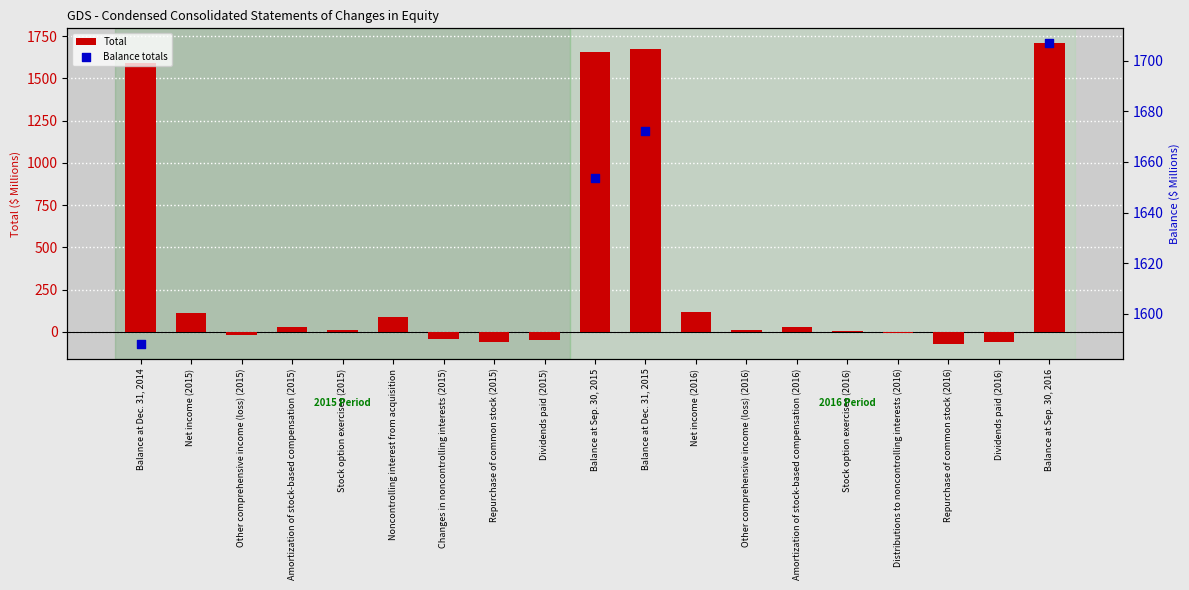

Which has a higher value, Stock option exercises (2016) or Balance at Sep. 30, 2015?

Balance at Sep. 30, 2015